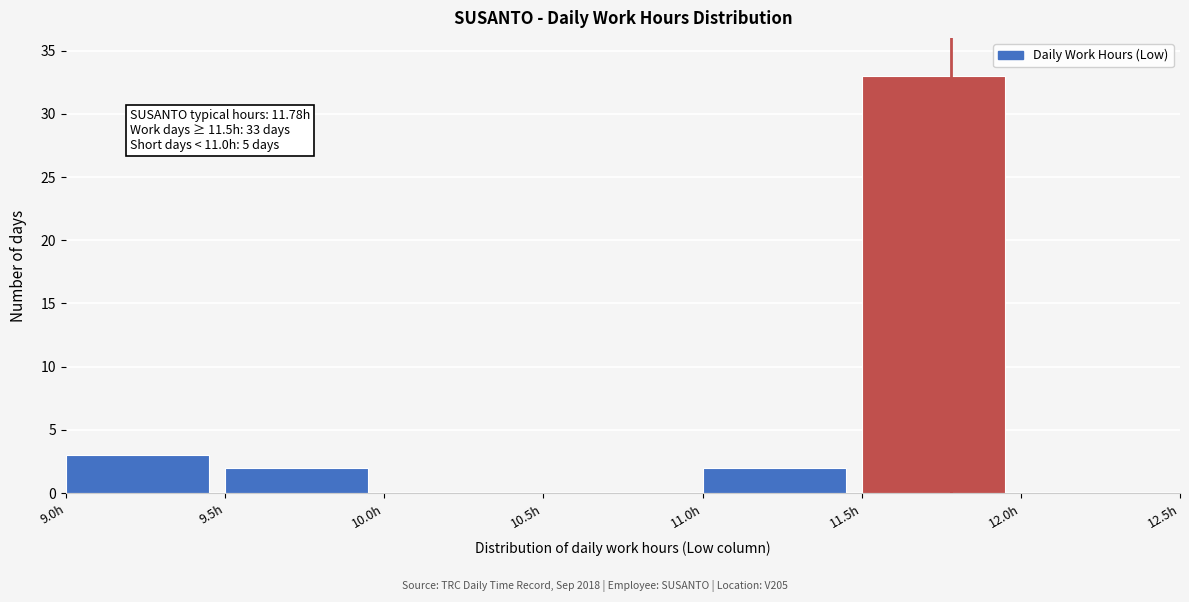

Over which range of the x-axis is the bar tallest?

11.5 to 12.0